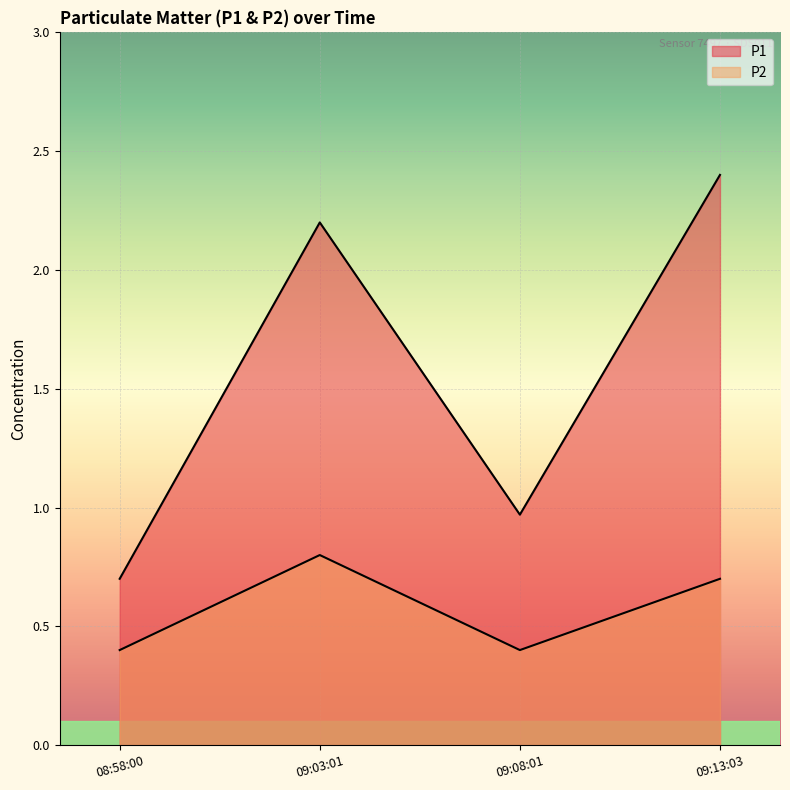

How many lines are shown in the chart?

2